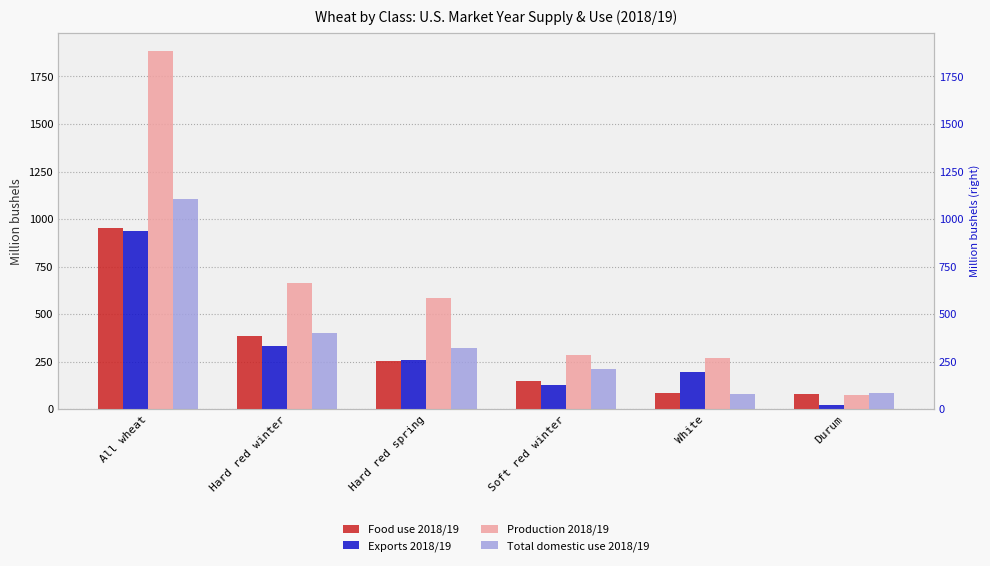

Between Hard red spring and Durum, which series saw the biggest shift?

Production 2018/19